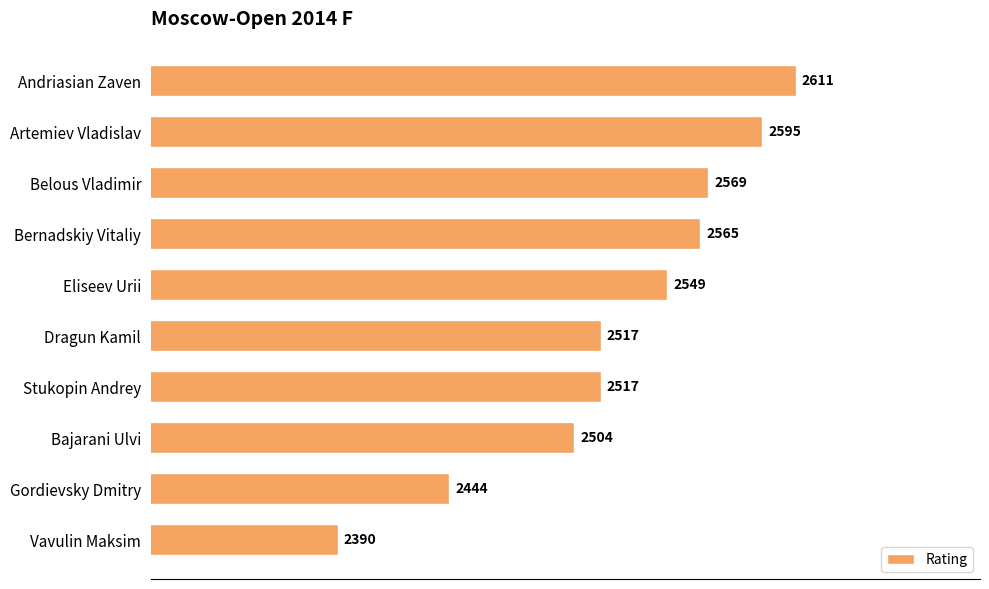

Which label corresponds to the largest value in the chart?

Andriasian Zaven